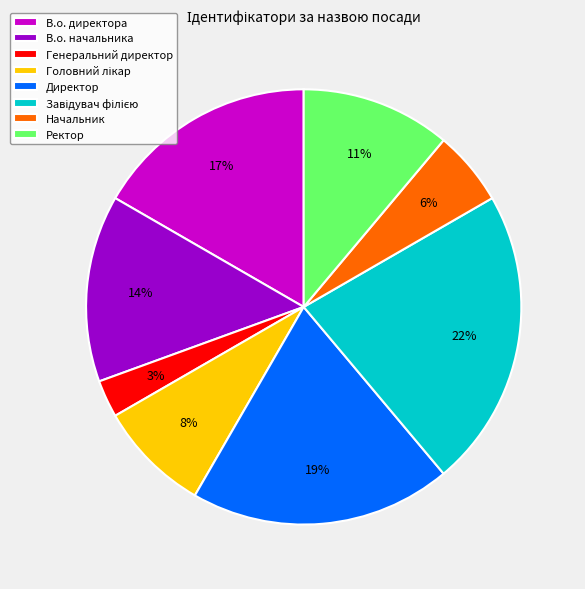

Is it true that Начальник is 1% of the pie?

False